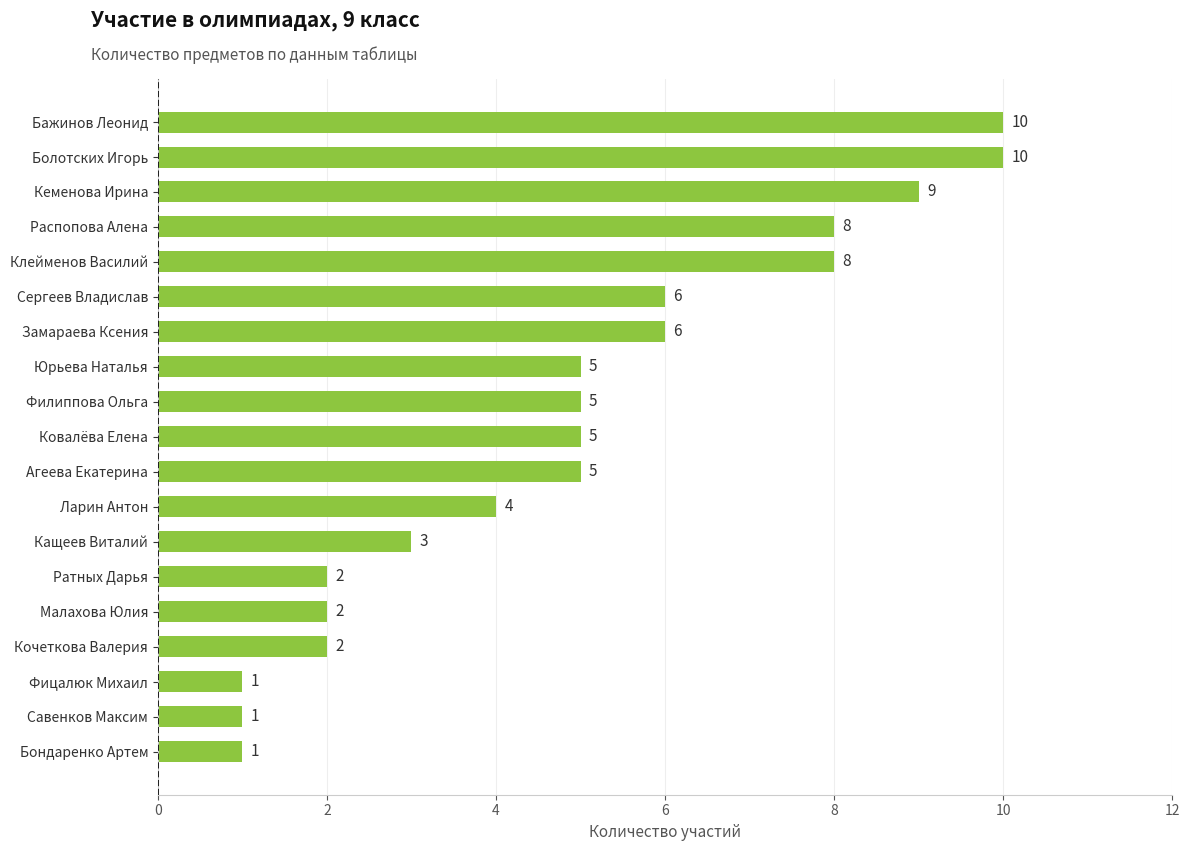

True or false: the data shows 4 at Болотских Игорь.

False